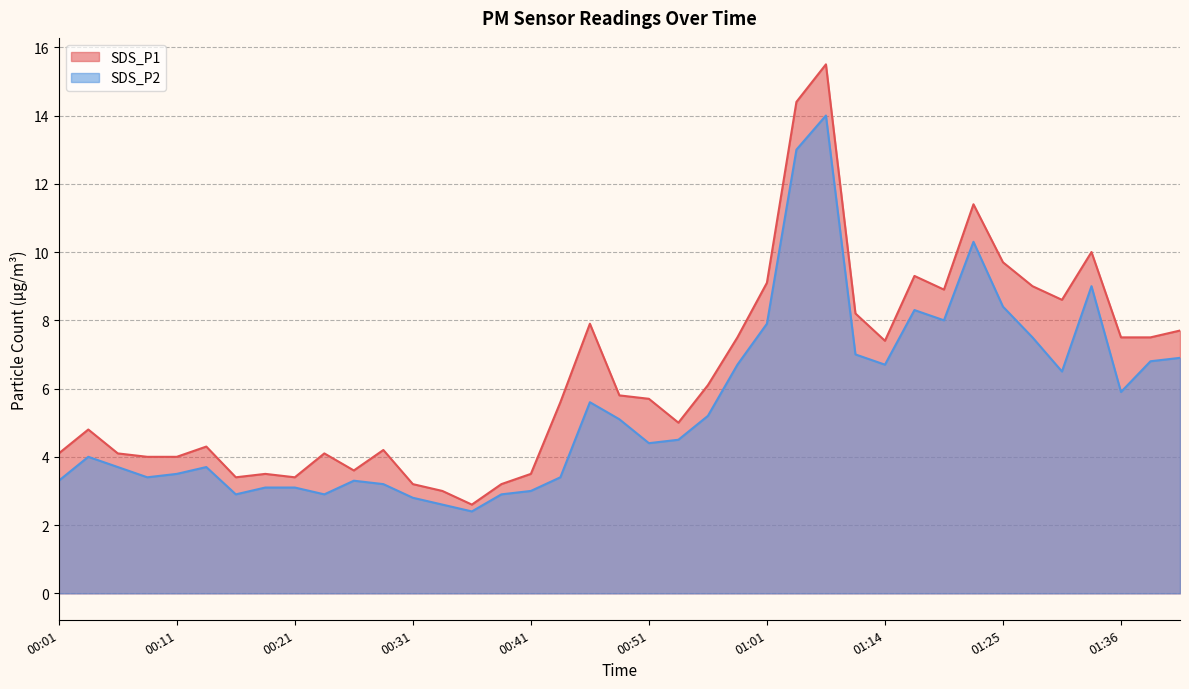

True or false: SDS_P1 and SDS_P2 cross at least once.

False